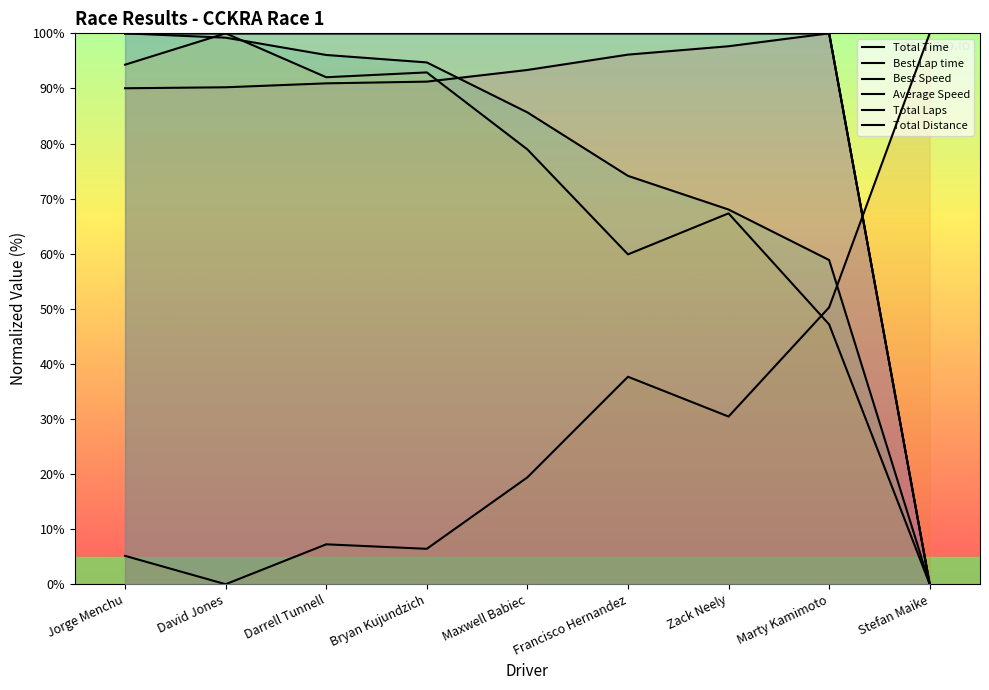

Count the number of categories in the chart.

9